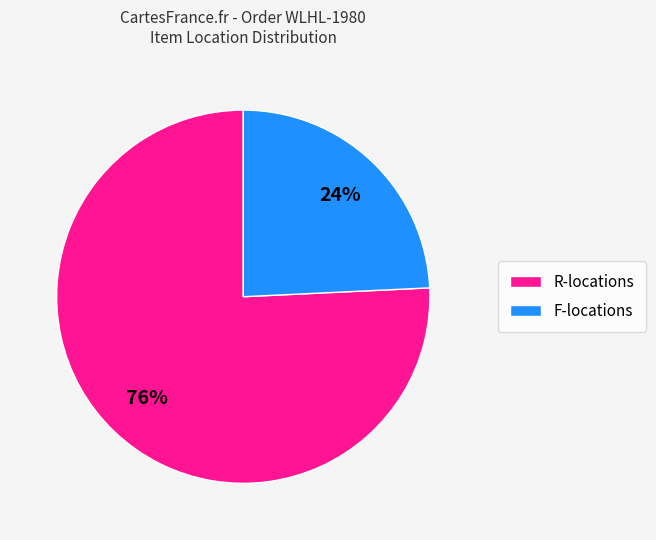

To the nearest percent, what is the difference between the largest and smallest slice percentages?

52%